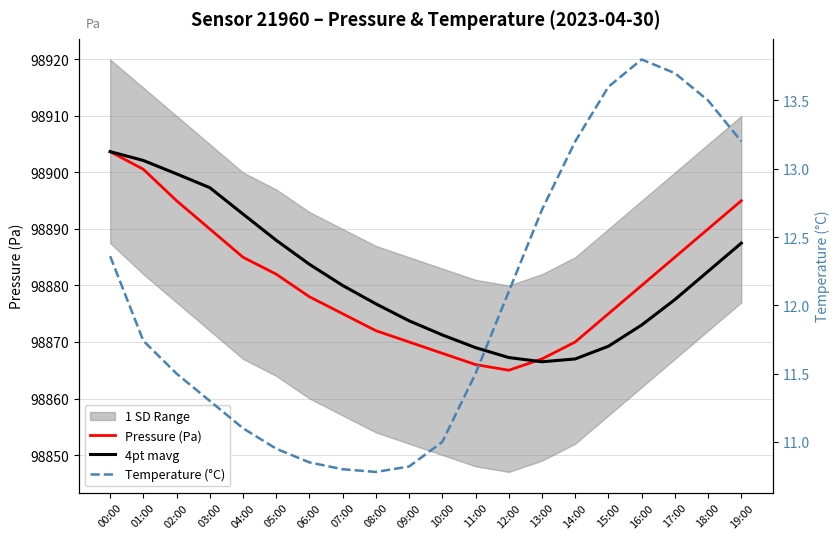

Which series has the largest total across all categories?

4pt mavg